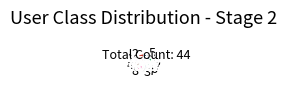

Which has a higher value, 4 or 6?

4